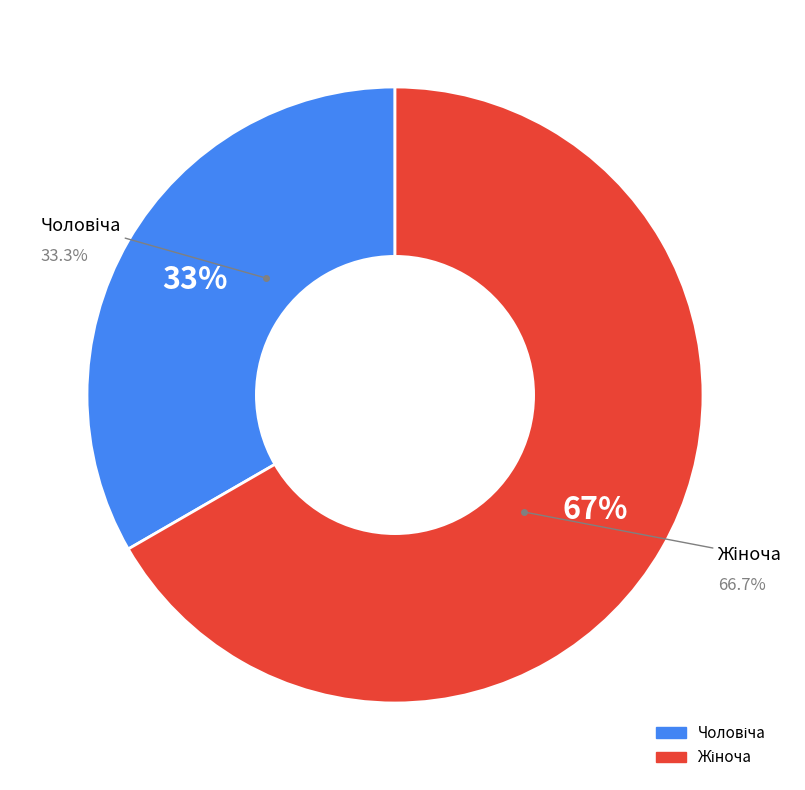

Combined, do Жіноча and Чоловіча account for over 50%?

Yes